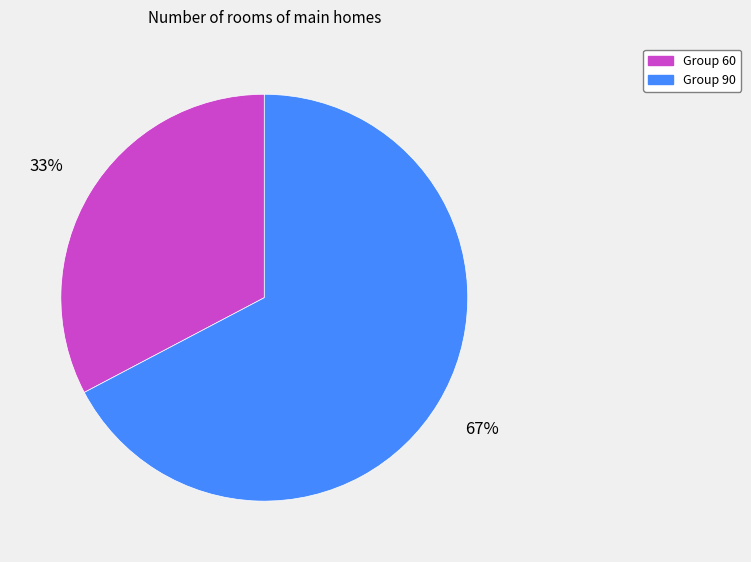

Is there any slice that represents more than half of the pie?

Yes